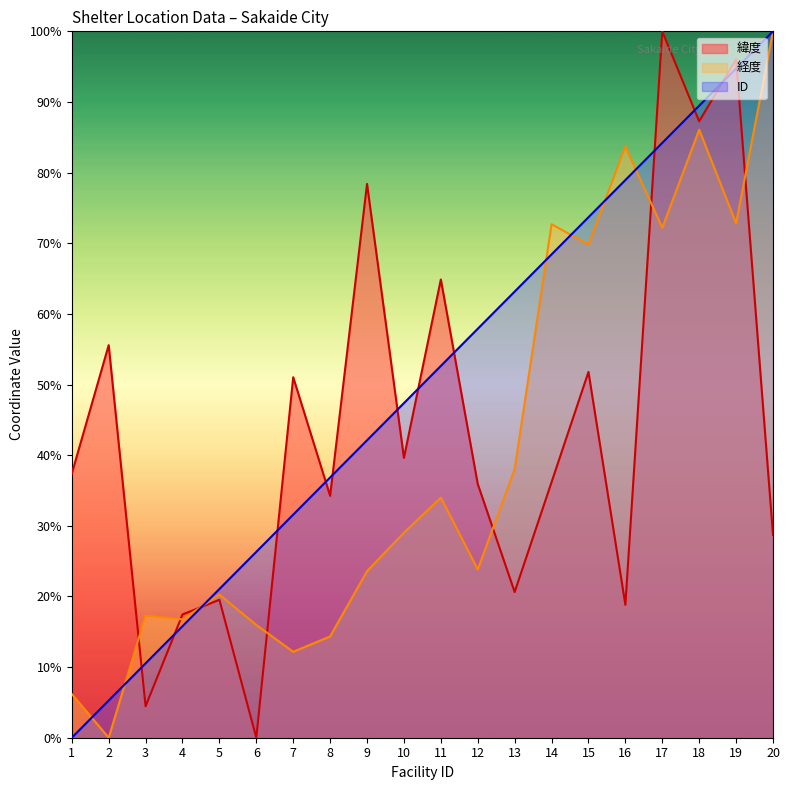

What is the sum of the 経度 values at 12 and 9?

0.5